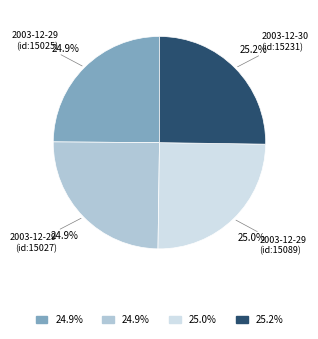

Is it true that 2003-12-29 (id:15027) is 39% of the pie?

False